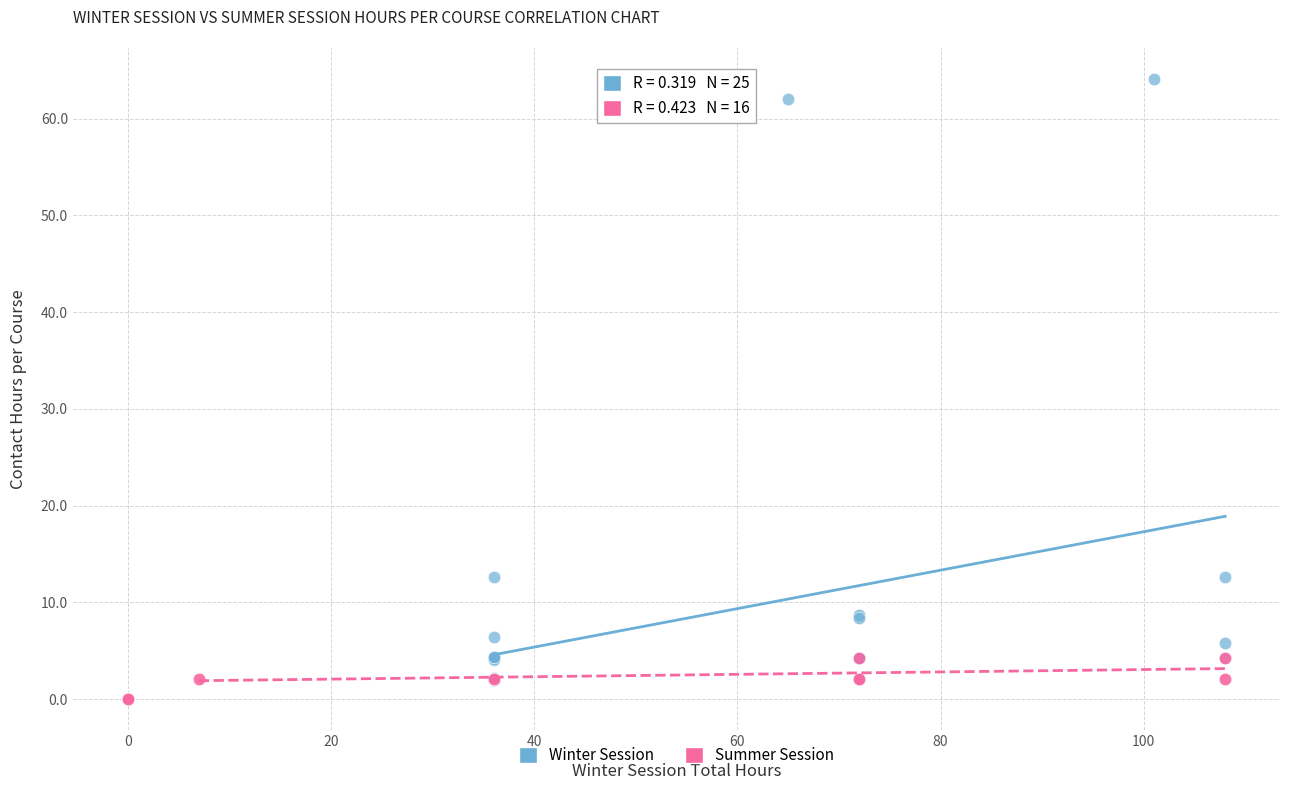

Which series reaches the maximum Y coordinate?

Winter Session